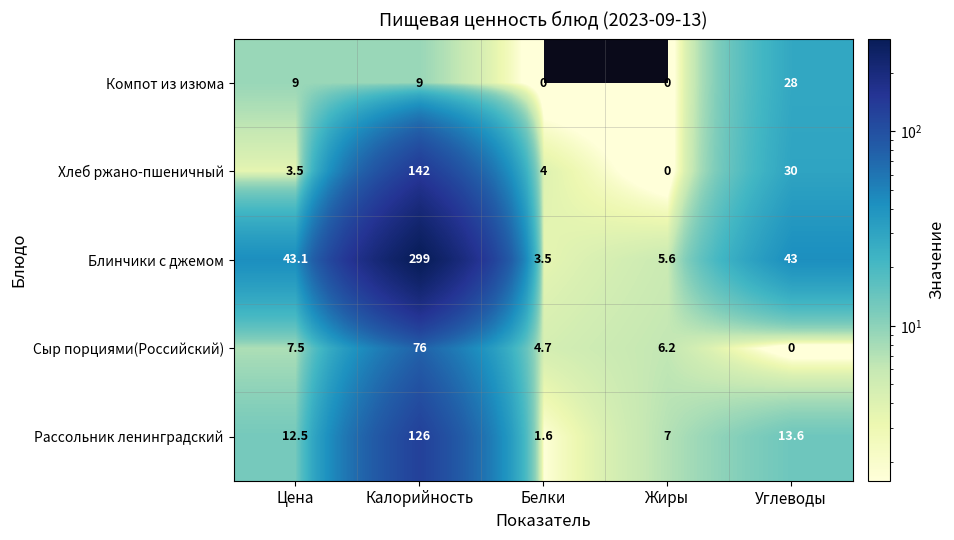

What is the spread (max minus min) of values at Углеводы?

43.0